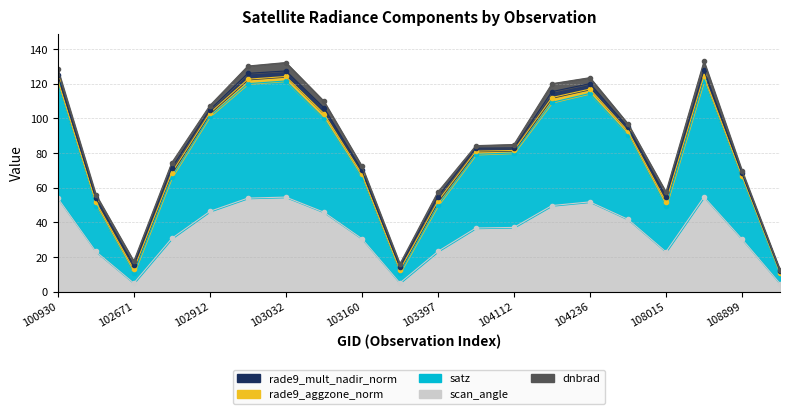

Is the value of rade9_mult_nadir_norm at 104112 greater than the value of satz at 102920?

No